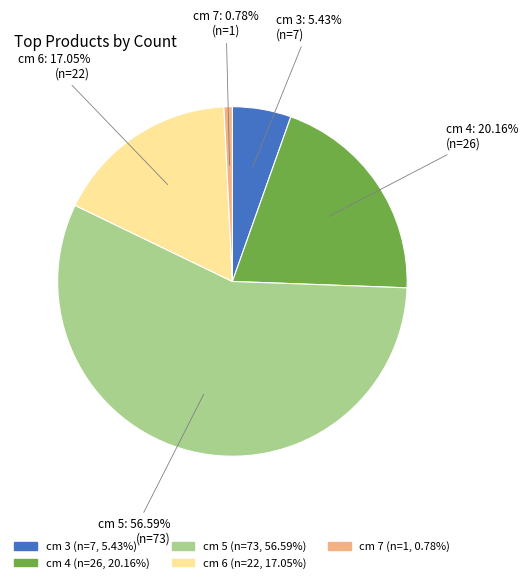

Which slice is the largest?

cm 5